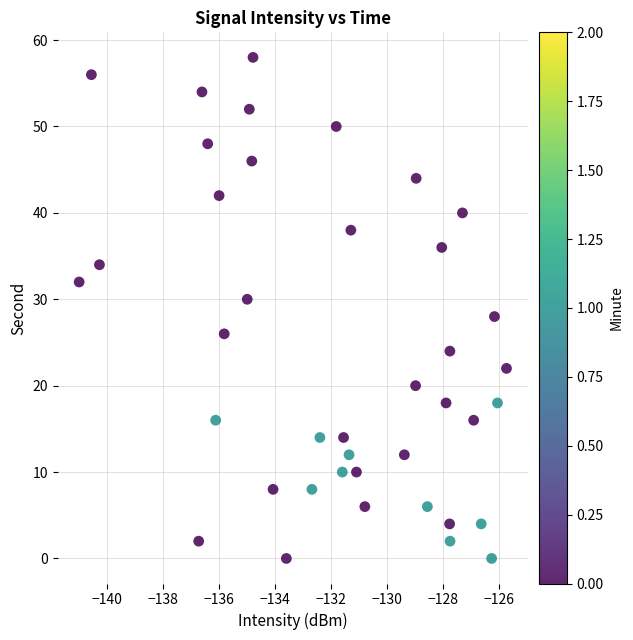

What is the range of Y values (max minus min)?

58